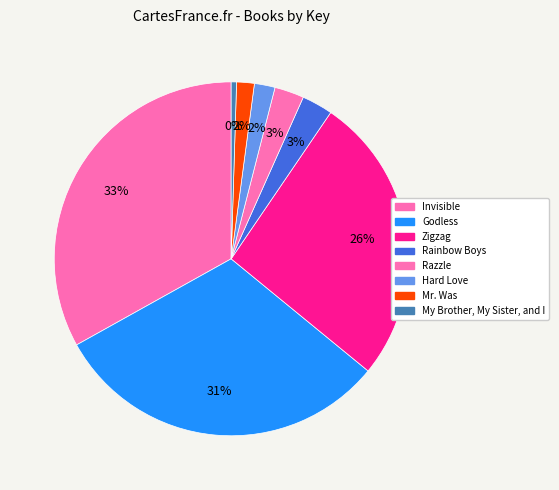

What is the largest slice in the pie chart?

Invisible